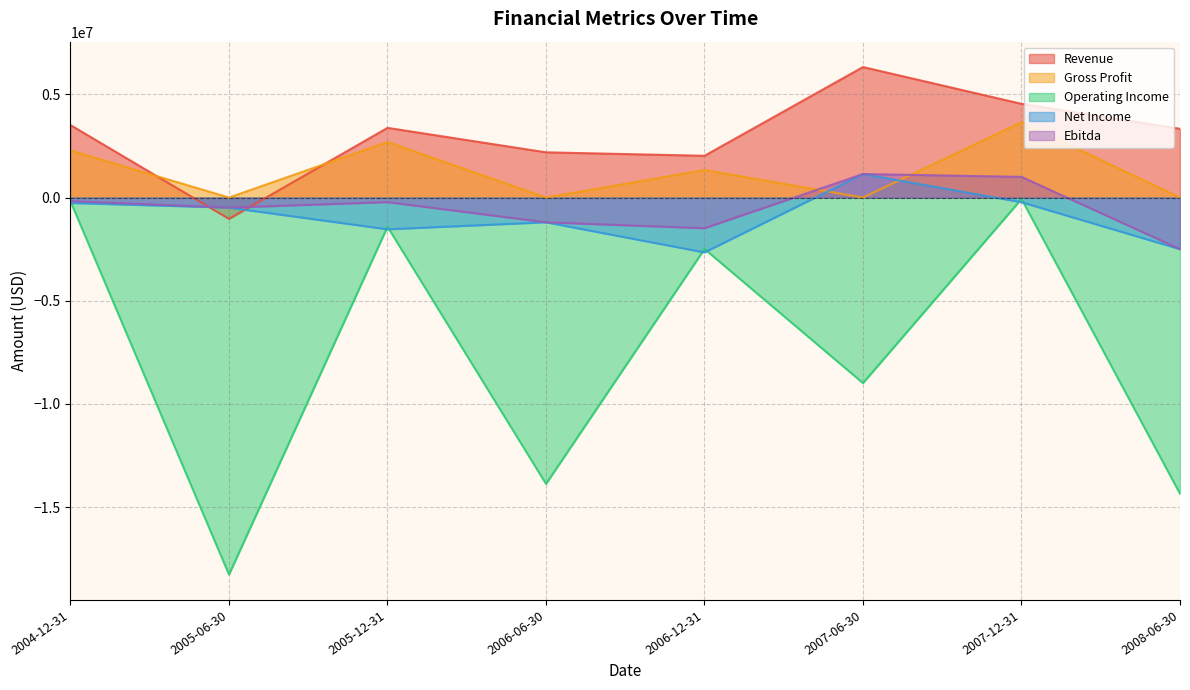

What is the lowest value of the Operating Income series?

-18269054.3